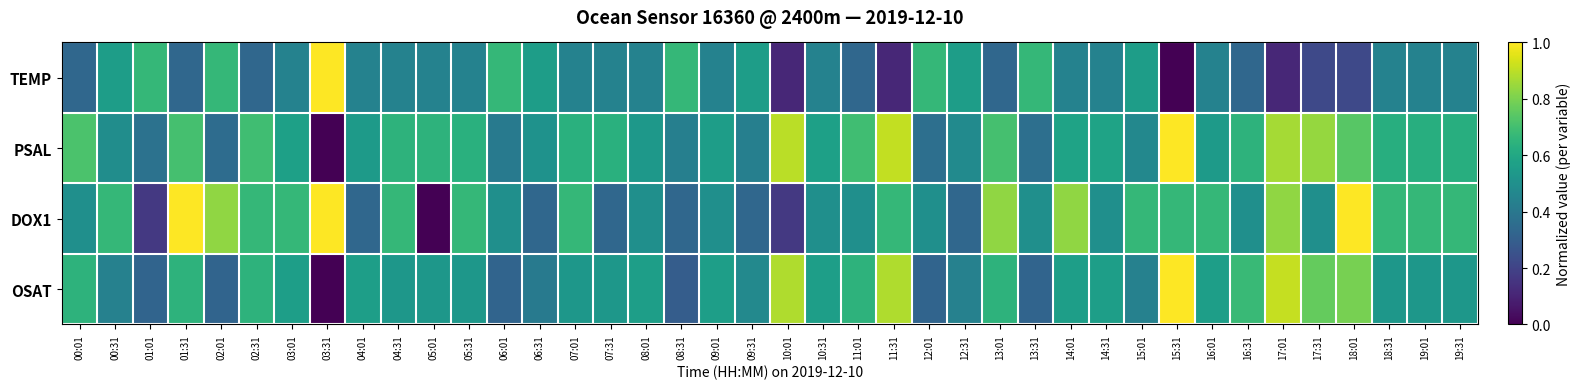

What is the total value across all series at 01:01?

1.5